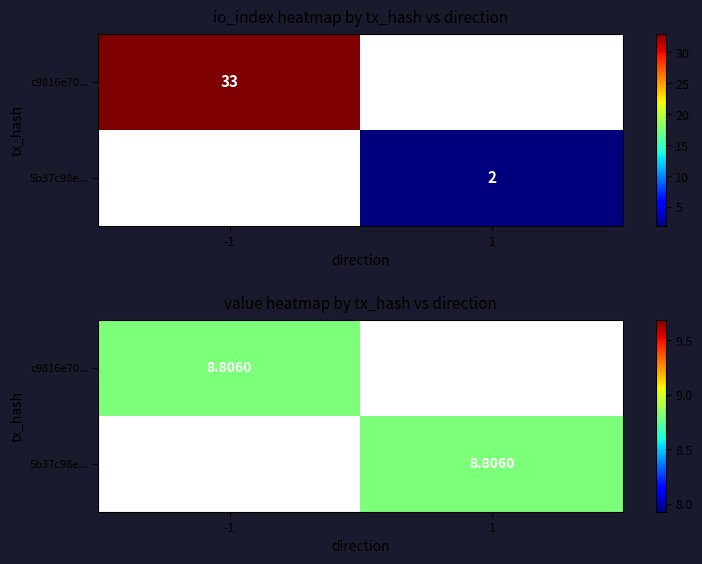

Which series has the widest spread of values?

c9816e7054ced638d8e0bc3ad10c62986775d43